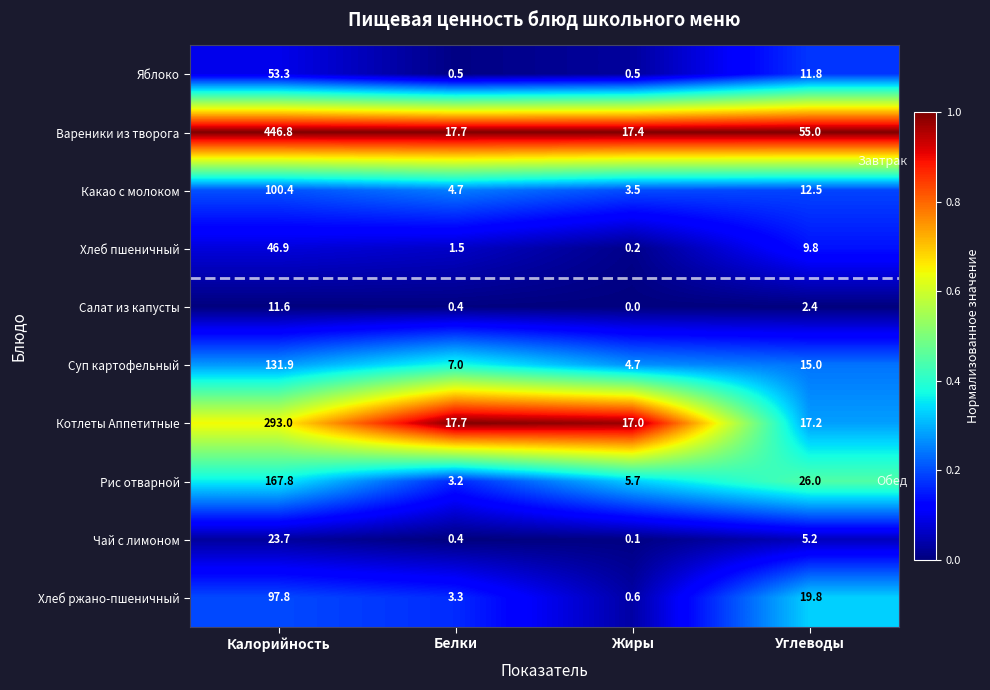

What is the difference between the highest and lowest values at Белки?

17.3